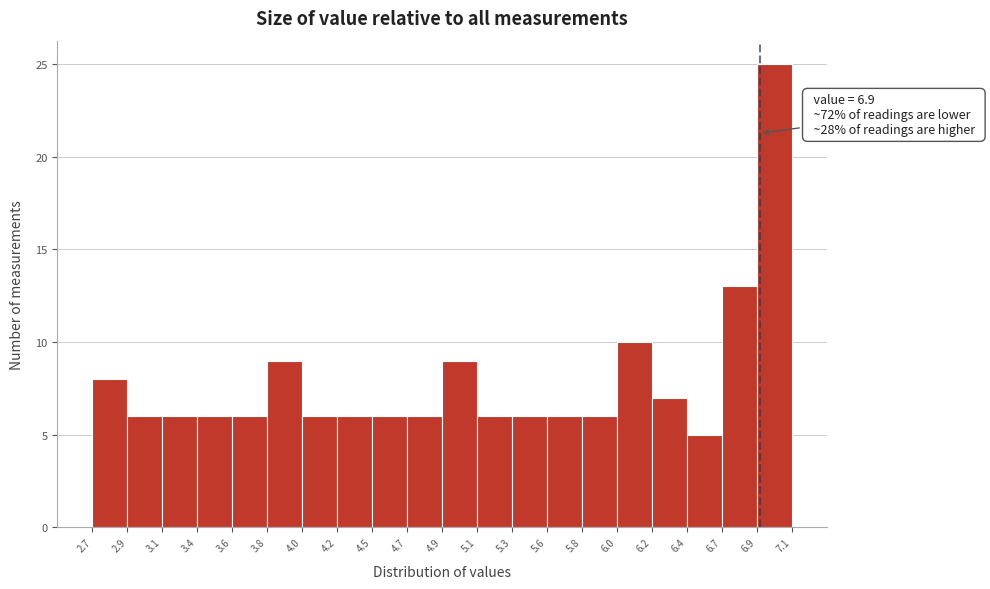

Which range on the x-axis has the tallest bar?

6.9 to 7.1